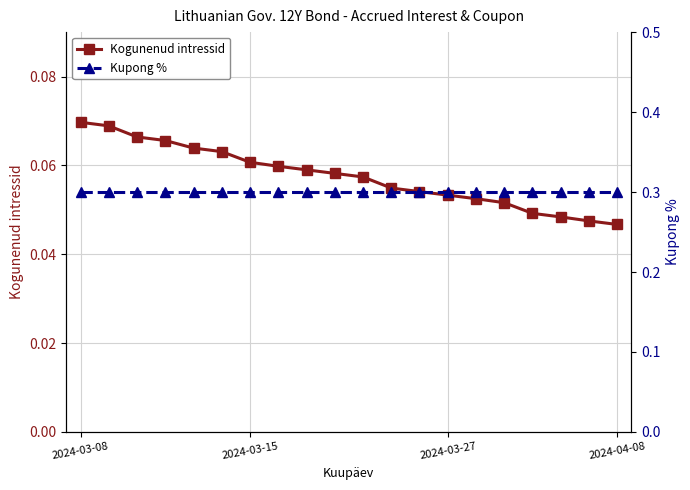

True or false: Kupong % has more than 2 points higher than both neighbors.

False